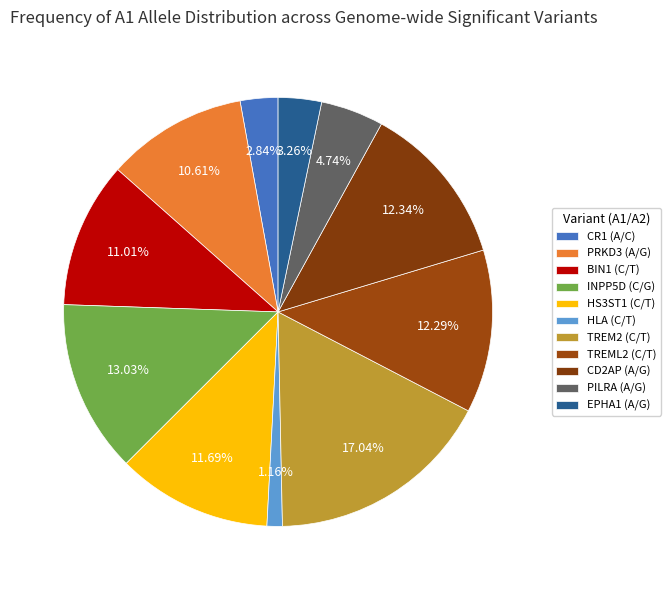

How many slices are in this pie chart?

11